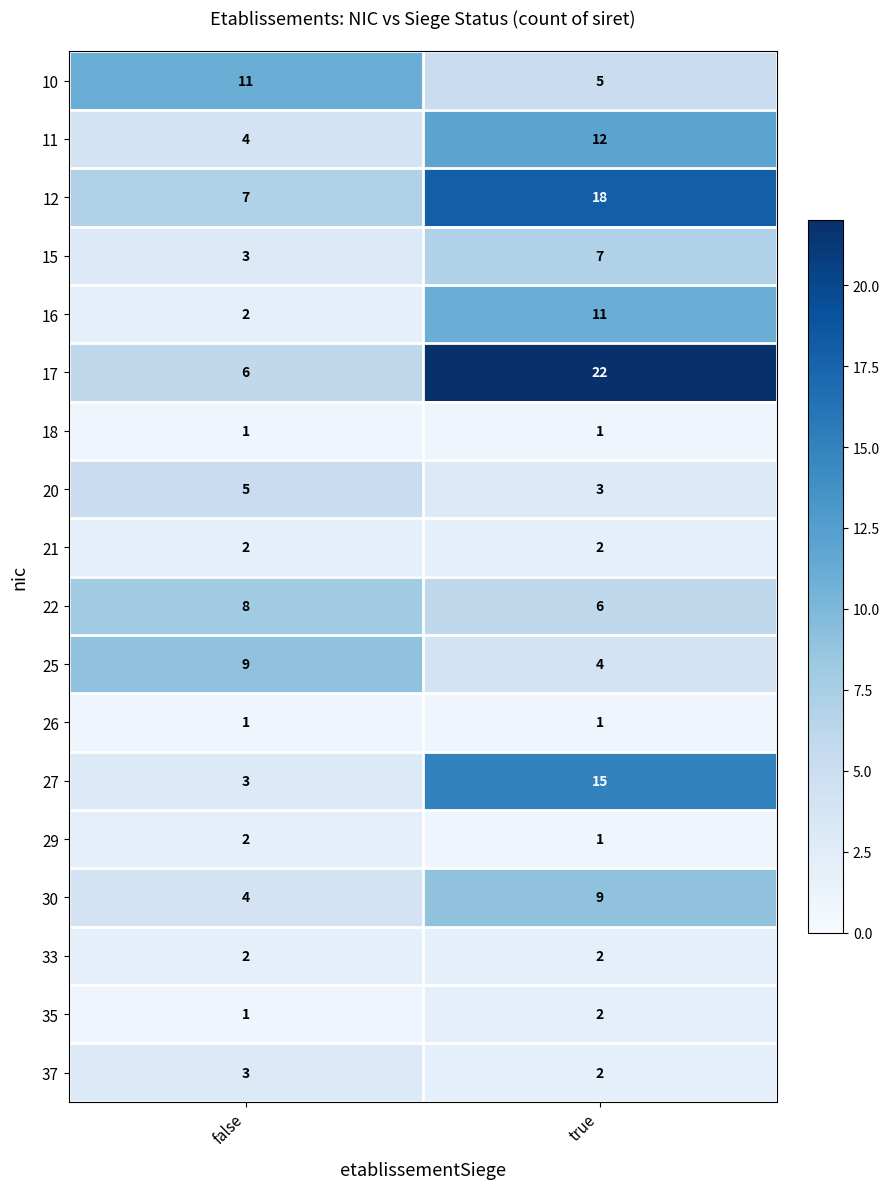

What is the difference between the highest and lowest values at false?

10